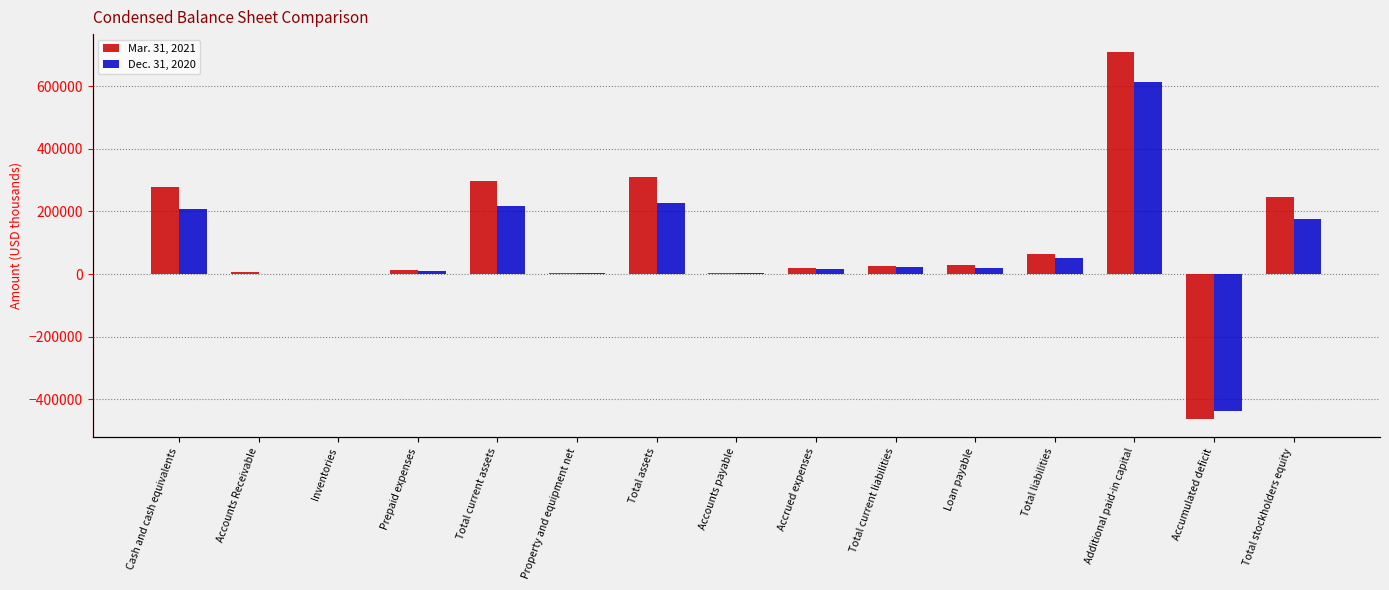

Reading left to right, extract all data points from this chart.

Mar. 31, 2021: Cash and cash equivalents=278968	Accounts Receivable=5048	Inventories=1427	Prepaid expenses=11444	Total current assets=297012	Property and equipment net=2362	Total assets=308558	Accounts payable=4783	Accrued expenses=18075	Total current liabilities=25604	Loan payable=29913	Total liabilities=63115	Additional paid-in capital=707996	Accumulated deficit=-462549	Total stockholders equity=245443
Dec. 31, 2020: Cash and cash equivalents=207306	Accounts Receivable=237	Inventories=0	Prepaid expenses=8786	Total current assets=216392	Property and equipment net=2482	Total assets=228552	Accounts payable=3572	Accrued expenses=16486	Total current liabilities=23443	Loan payable=19893	Total liabilities=51201	Additional paid-in capital=613462	Accumulated deficit=-436107	Total stockholders equity=177351